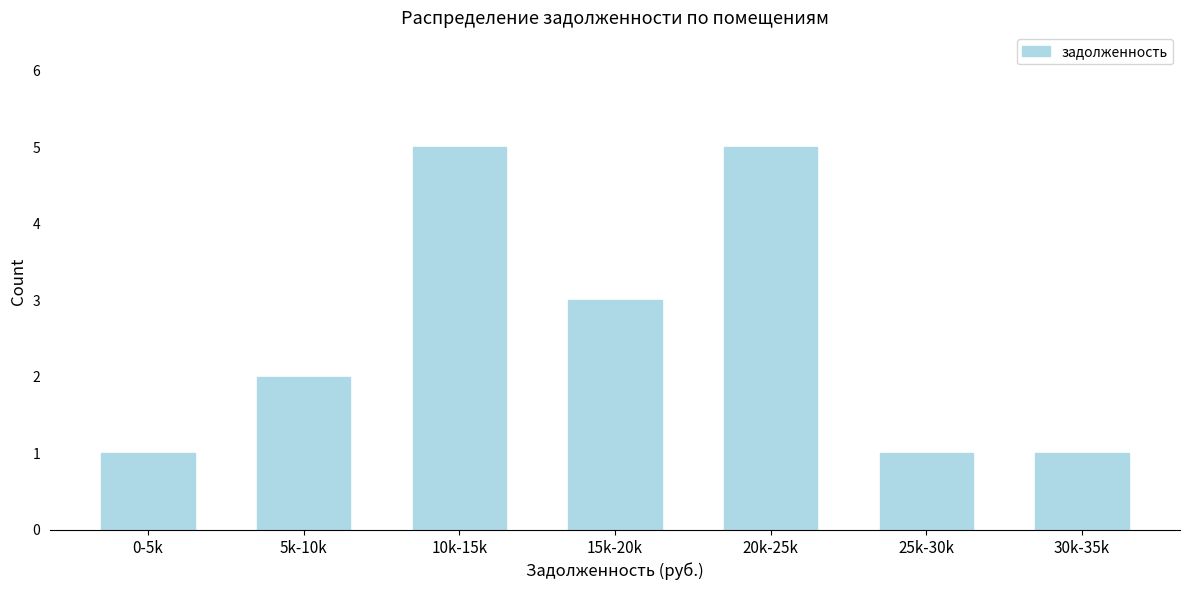

Reading right to left, extract all data points from this chart.

1	1	5	3	5	2	1